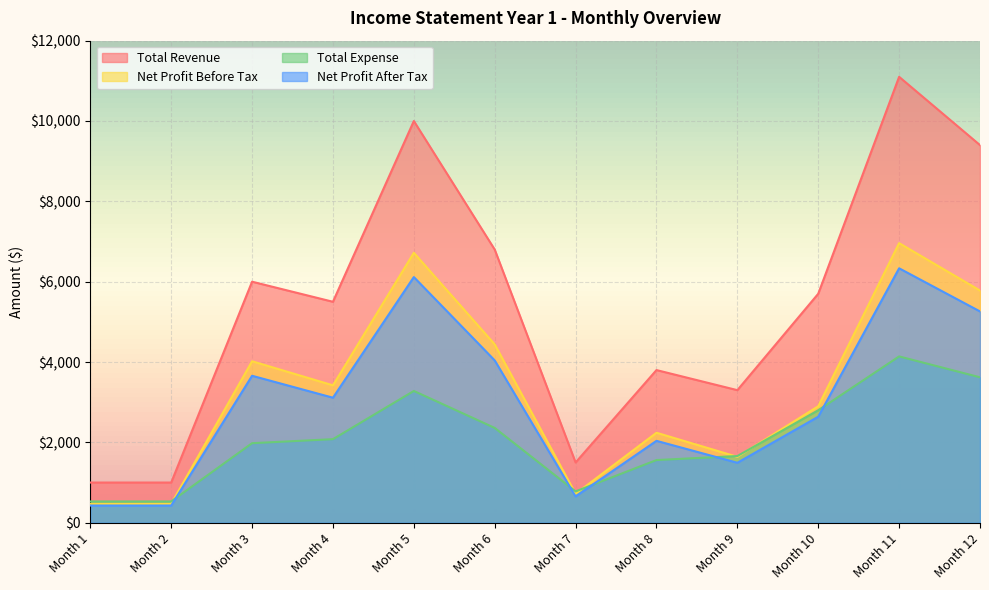

Where is Total Expense nearest to the value 2335?

Month 6